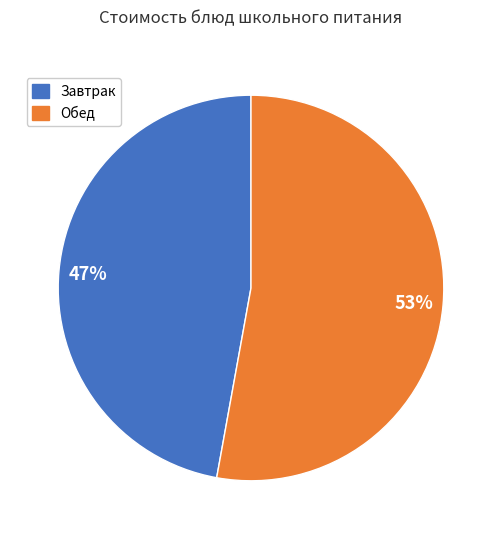

Is there any slice that represents more than half of the pie?

Yes